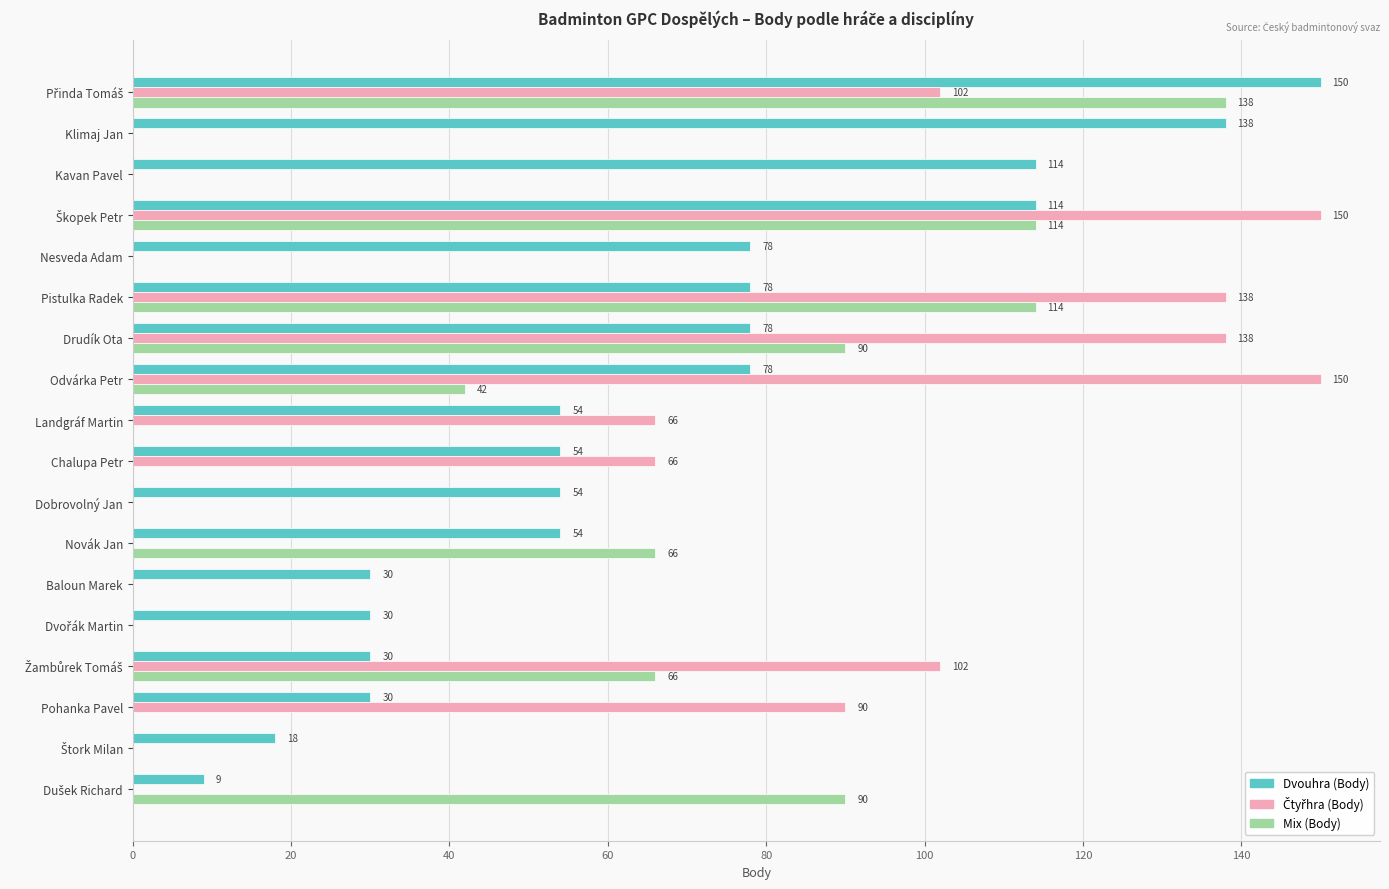

How many distinct data groups are displayed?

3